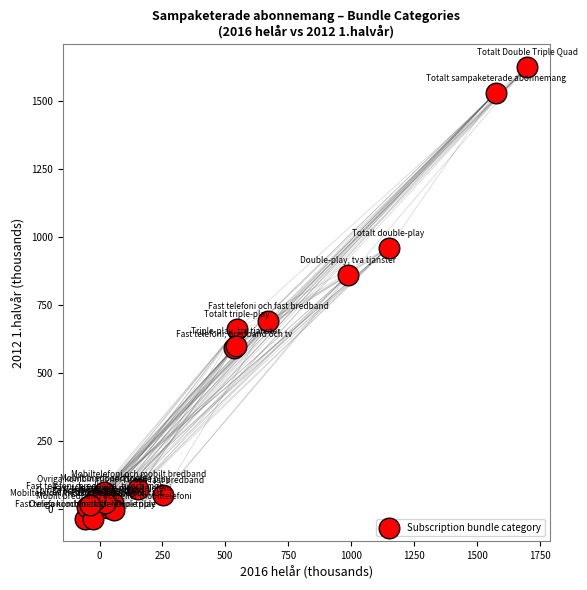

What Y value in the scatter plot is closest to 794?

859.4